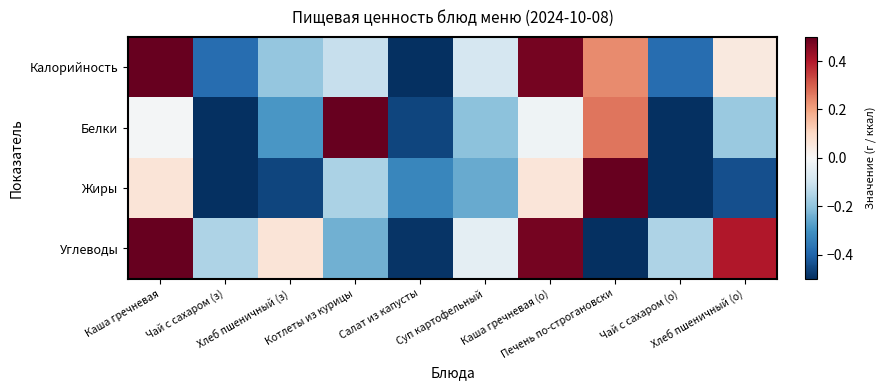

At which category is the sum across all series the highest?

Каша гречневая